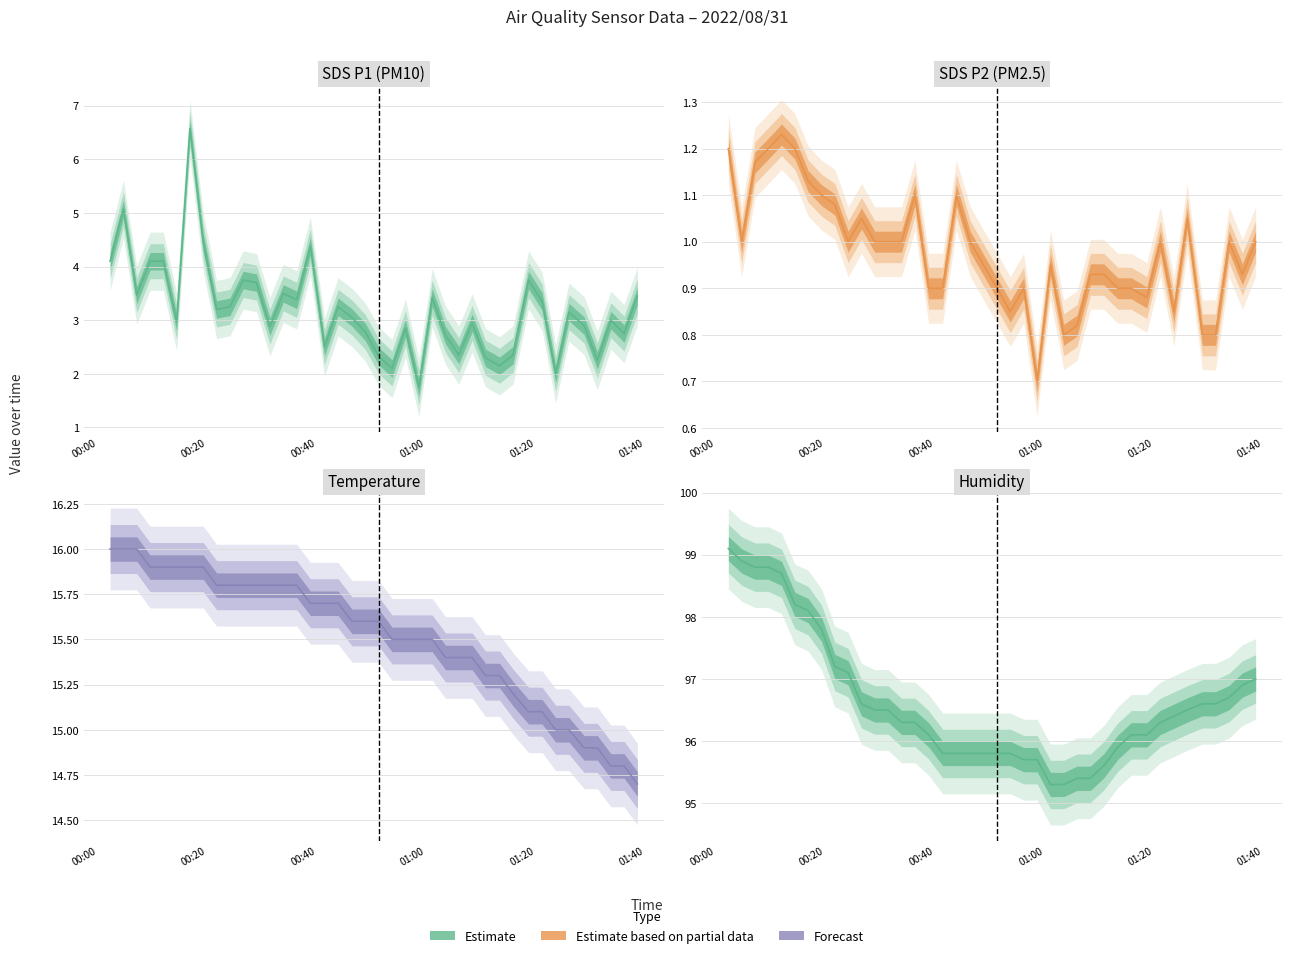

What is the average value of the Humidity series?

96.6